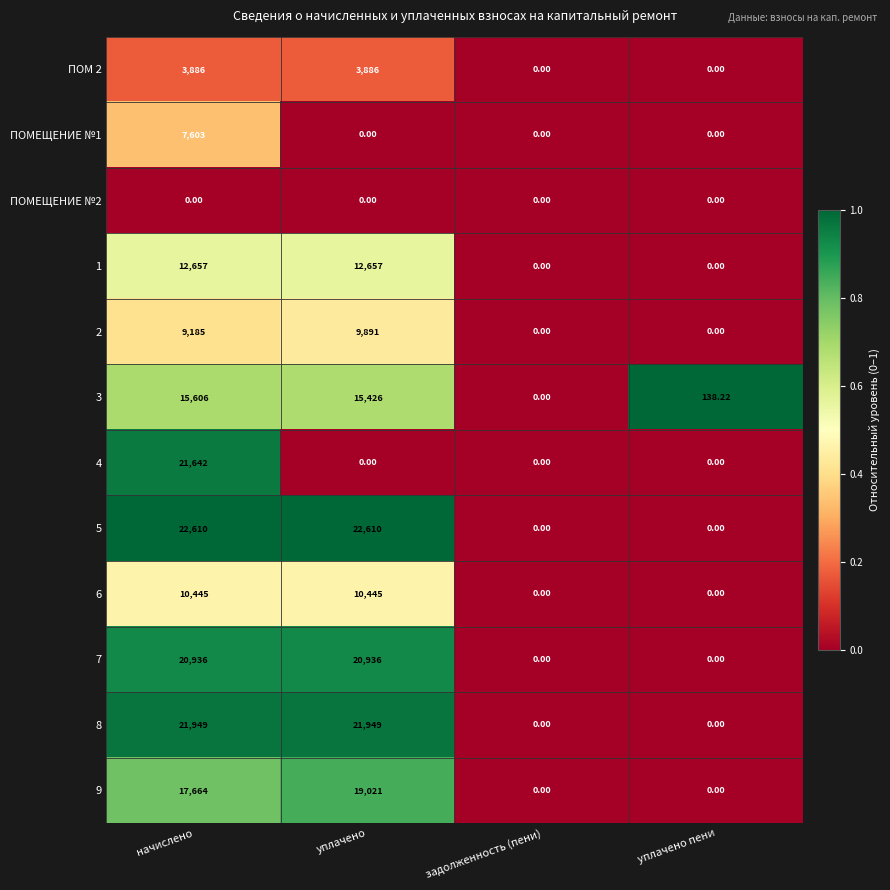

List the labels in order of 3 value, smallest first.

задолженность (пени), уплачено пени, уплачено, начислено